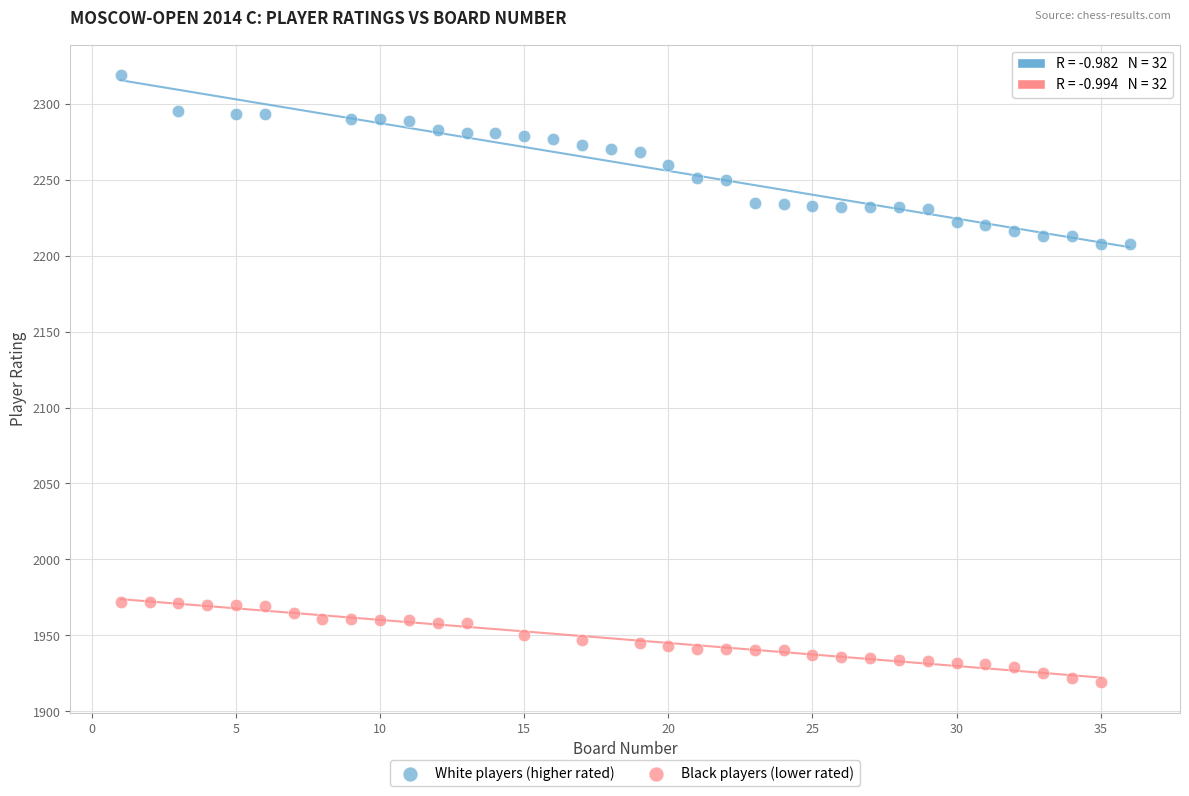

Which series has the widest spread of Y values?

White players (higher rated)